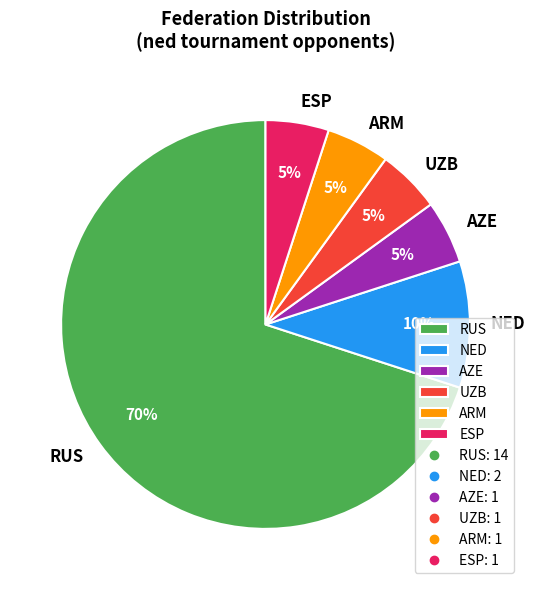

Does any single category account for the majority?

Yes